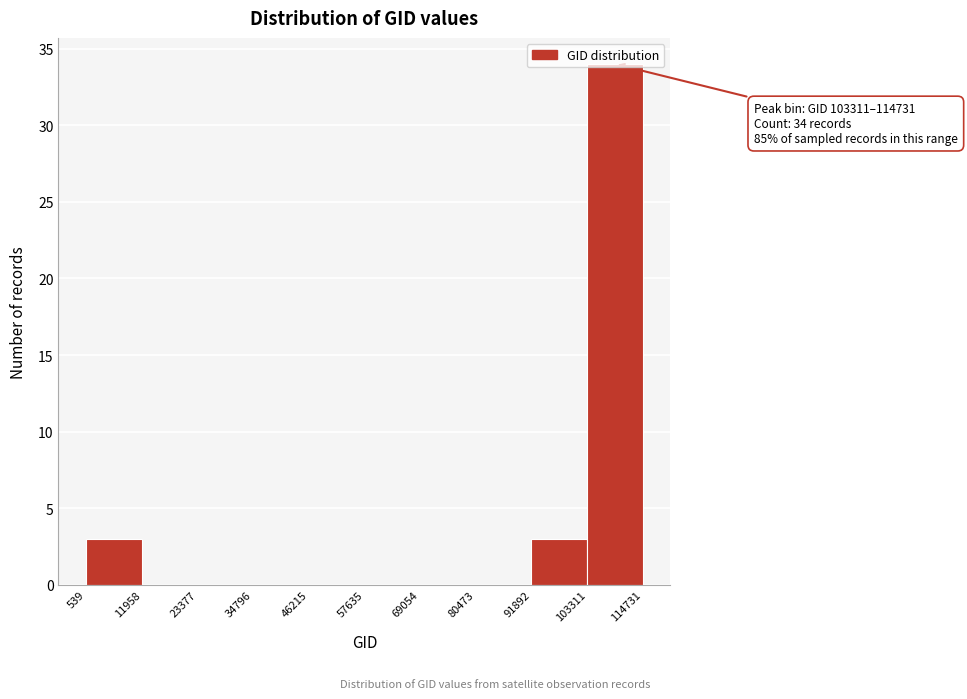

Which range on the x-axis has the tallest bar?

103311 to 114731